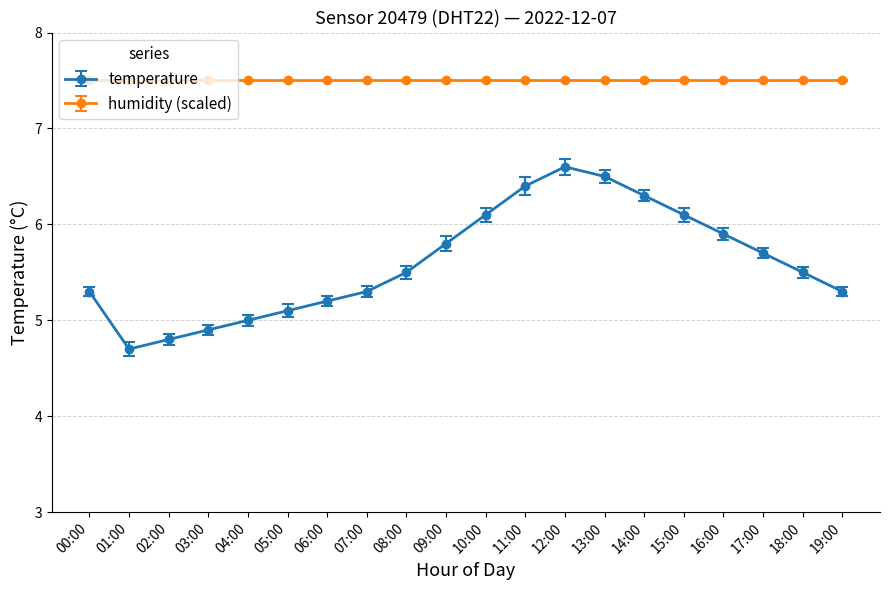

What is the greatest value displayed?

7.5